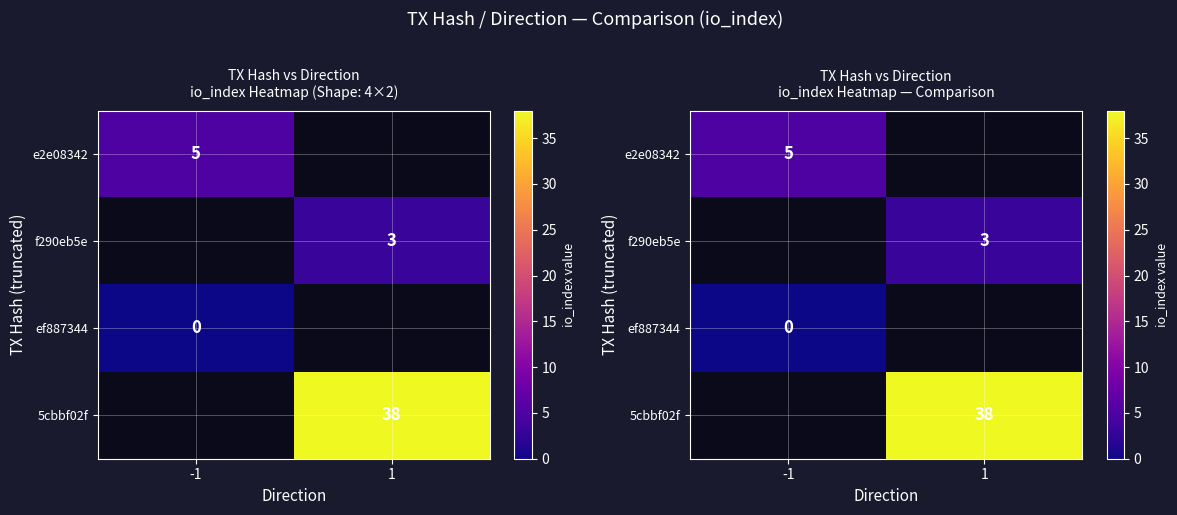

What is the maximum value shown in the chart?

38.0